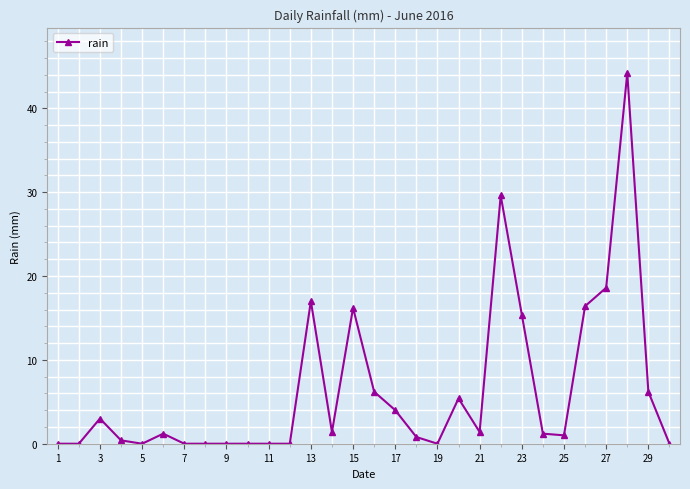

What is the greatest value displayed?

44.2